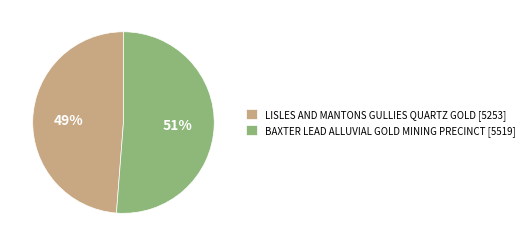

To the nearest percent, what is the combined percentage of LISLES AND MANTONS GULLIES QUARTZ GOLD and BAXTER LEAD ALLUVIAL GOLD MINING PRECINCT?

100%